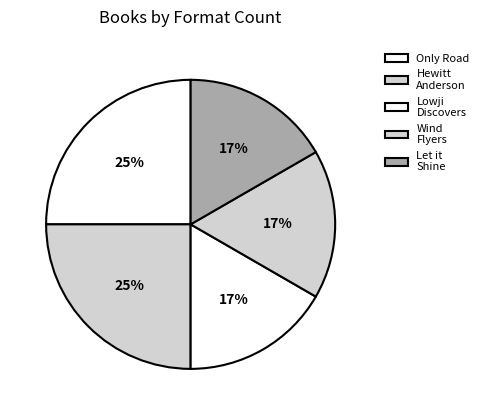

Does Only Road account for over 50% of the chart?

No